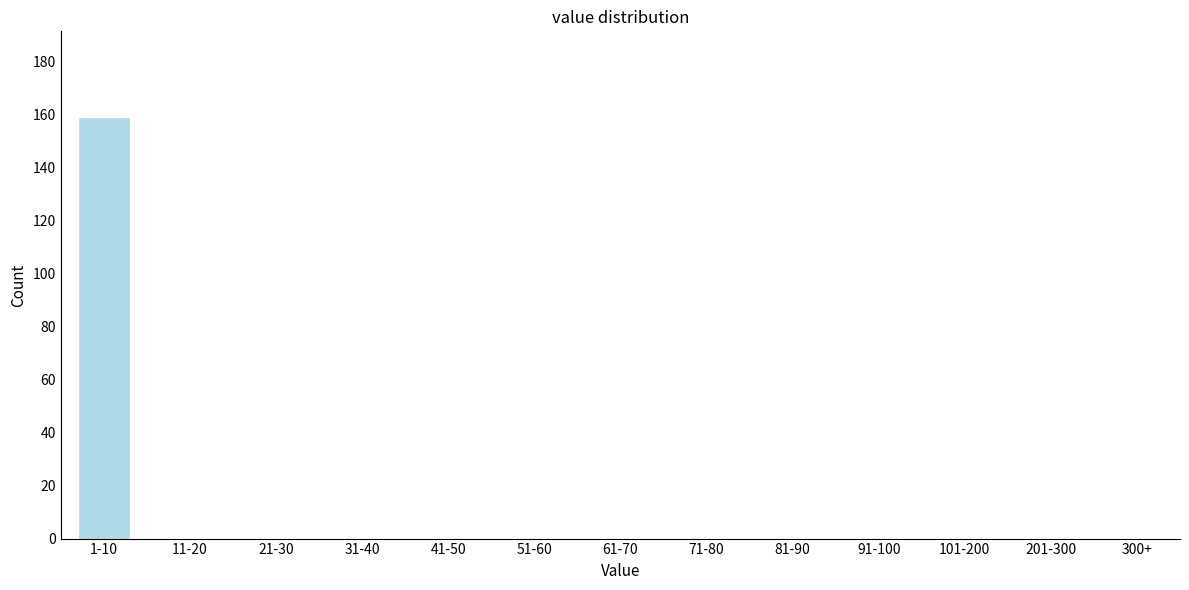

Reading left to right, transcribe all the data shown in this chart.

1-10=159	11-20=0	21-30=0	31-40=0	41-50=0	51-60=0	61-70=0	71-80=0	81-90=0	91-100=0	101-200=0	201-300=0	300+=0